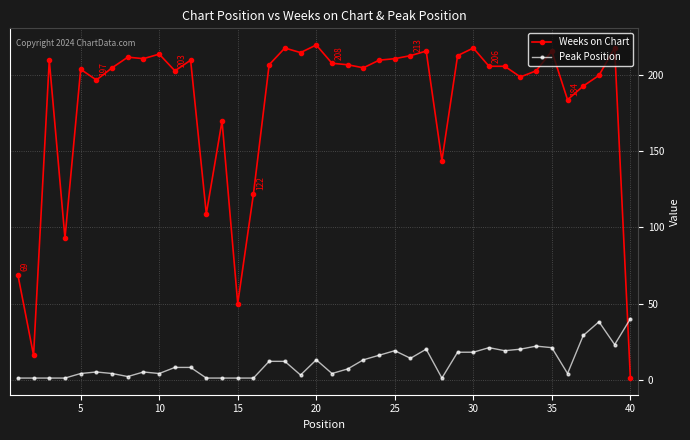

At how many categories does at least one series exceed 174?

31